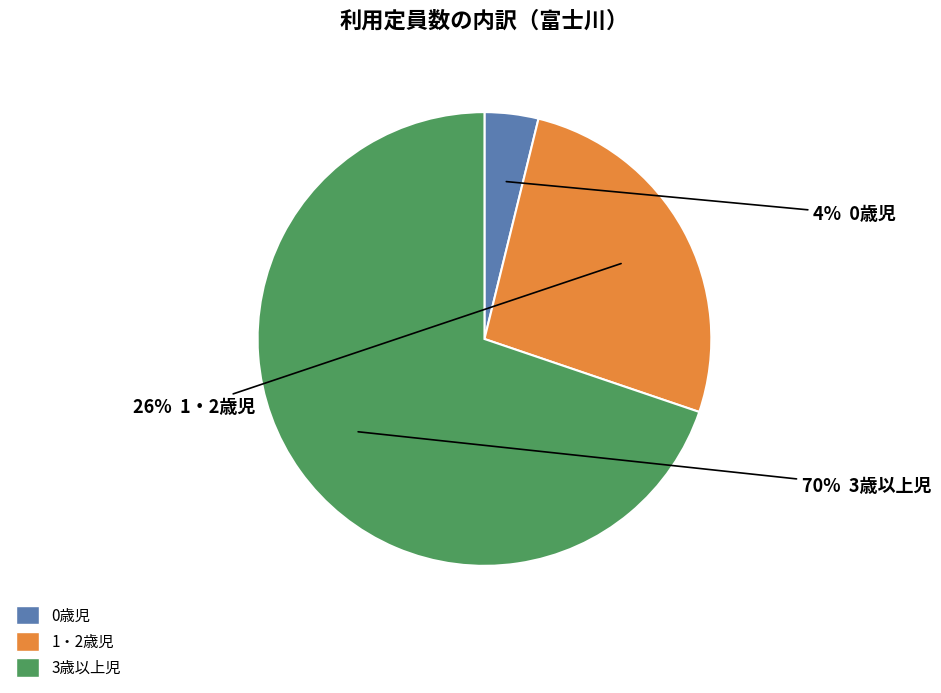

Does 0歳児 account for over 50% of the chart?

No